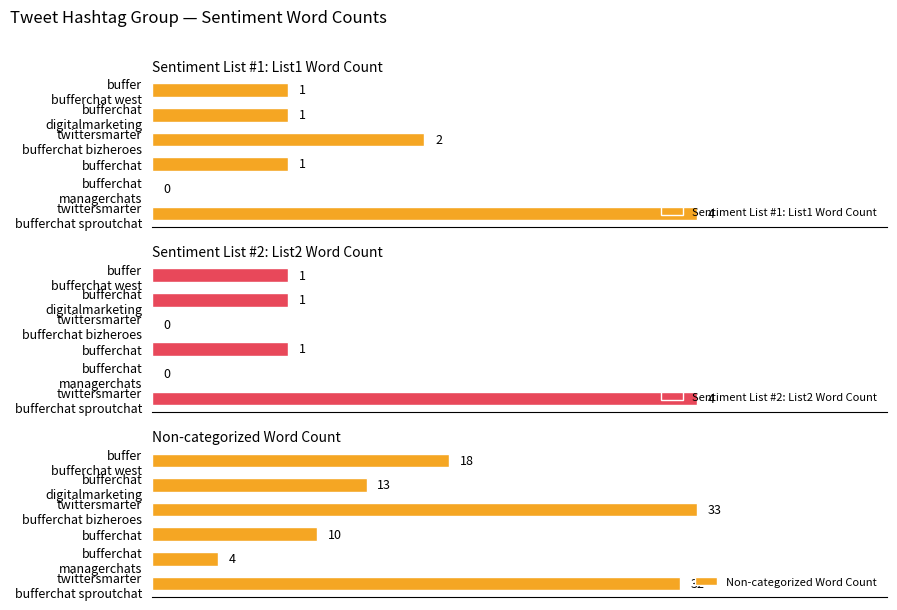

What are all the series names shown in the legend?

Sentiment List #1: List1 Word Count, Sentiment List #2: List2 Word Count, Non-categorized Word Count